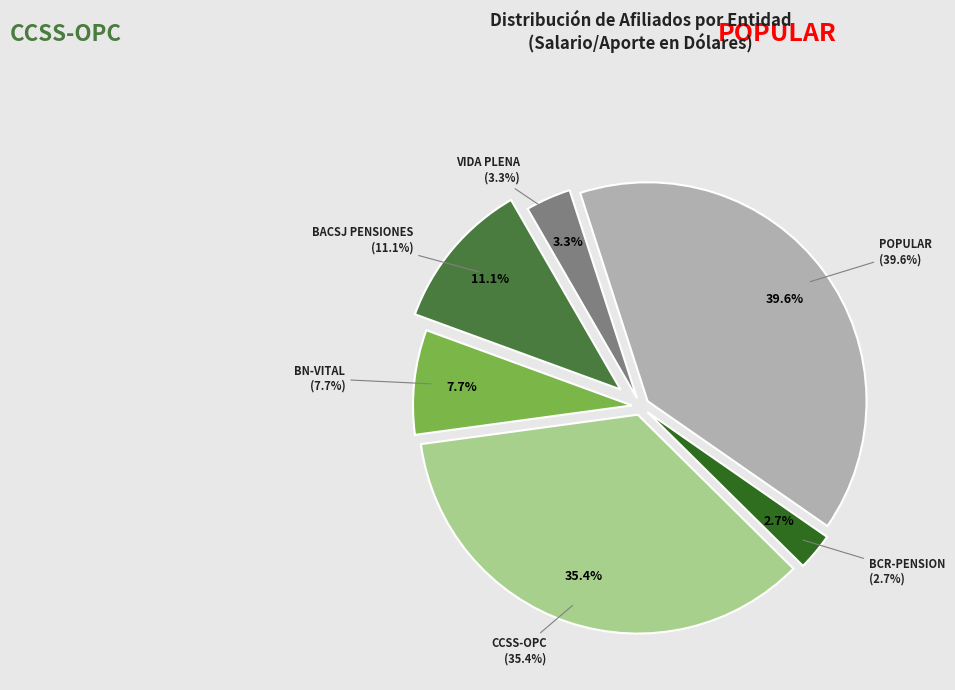

Rank the categories by value from highest to lowest.

POPULAR, CCSS-OPC, BACSJ PENSIONES, BN-VITAL, VIDA PLENA, BCR-PENSION